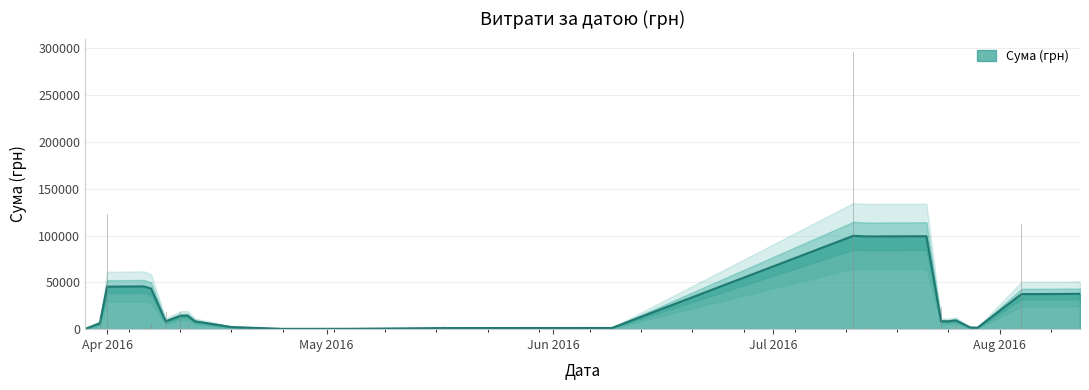

What is the highest value of the Сума (грн) series?

99708.2